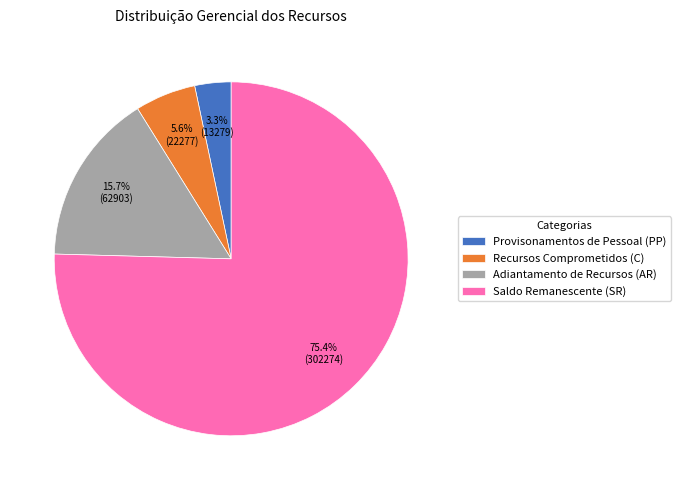

Combined, what portion of the pie is Provisonamentos de Pessoal (PP) and Recursos Comprometidos (C)?

8.9%